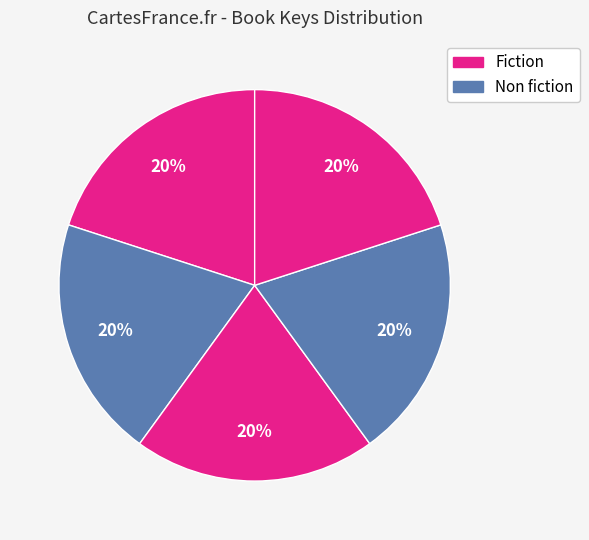

How many segments does this pie chart have?

5